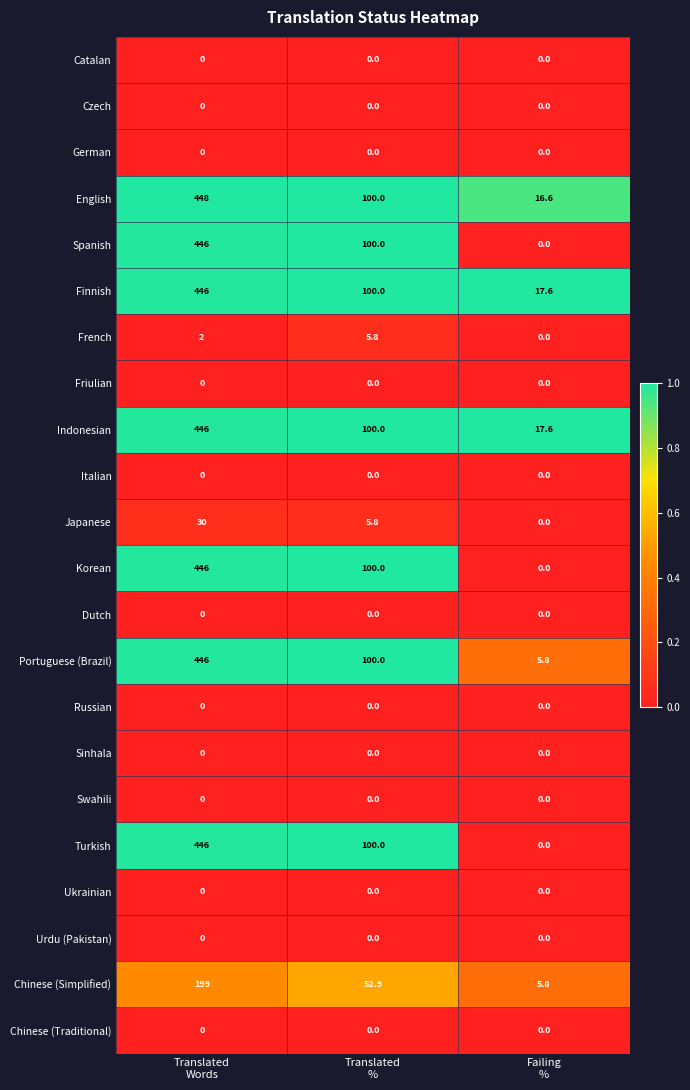

What is the highest value of the Chinese (Simplified) series?

199.0